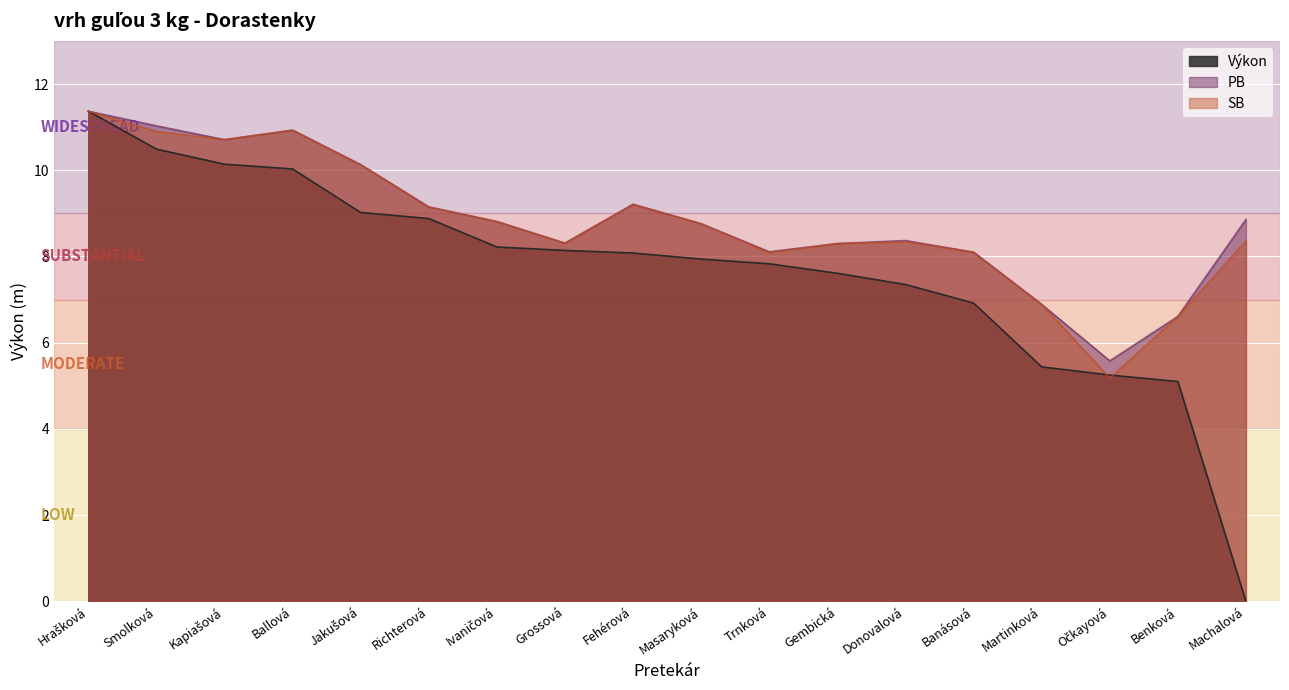

What is the difference between the highest and lowest values at Benková?

1.5